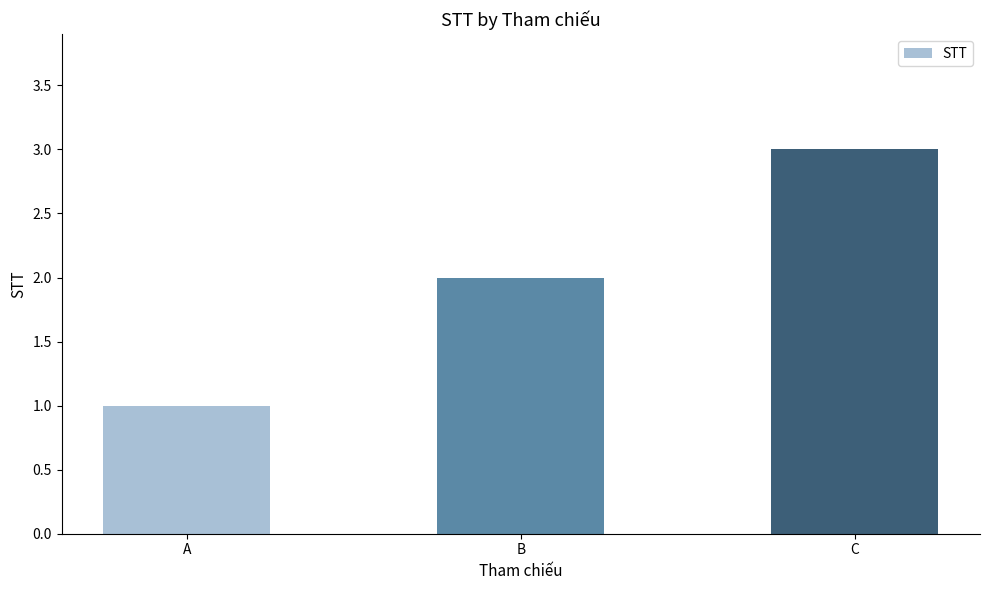

Which category has the lowest value across all series?

A